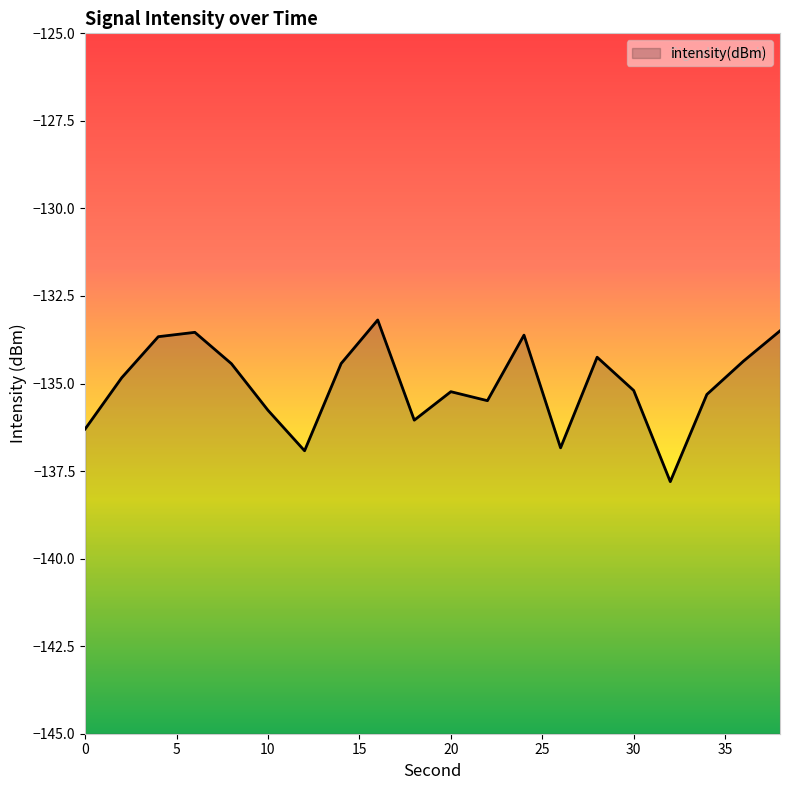

Reading right to left, list all the values displayed in this chart.

38=-133.5	36=-134.4	34=-135.3	32=-137.8	30=-135.2	28=-134.2	26=-136.8	24=-133.6	22=-135.5	20=-135.2	18=-136.0	16=-133.2	14=-134.4	12=-136.9	10=-135.8	8=-134.4	6=-133.5	4=-133.7	2=-134.8	0=-136.3